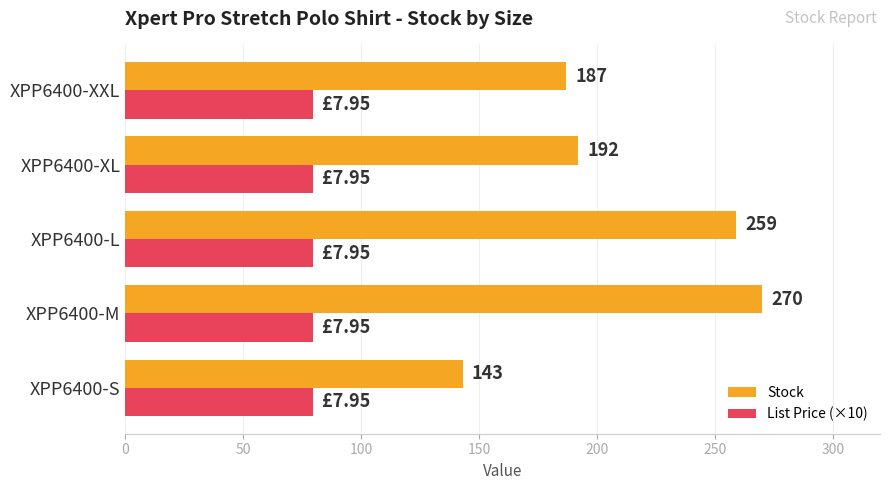

What is the minimum value shown in the chart?

79.5